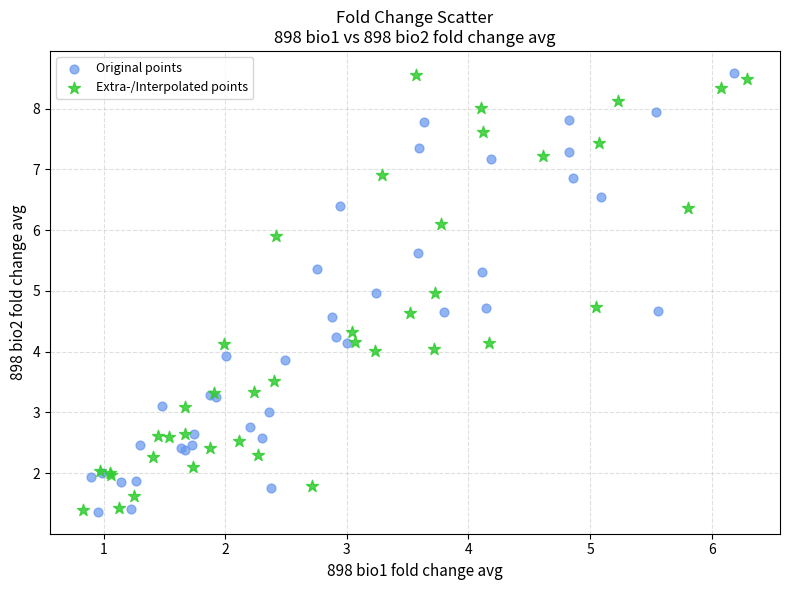

Which series has the widest spread of Y values?

Original points